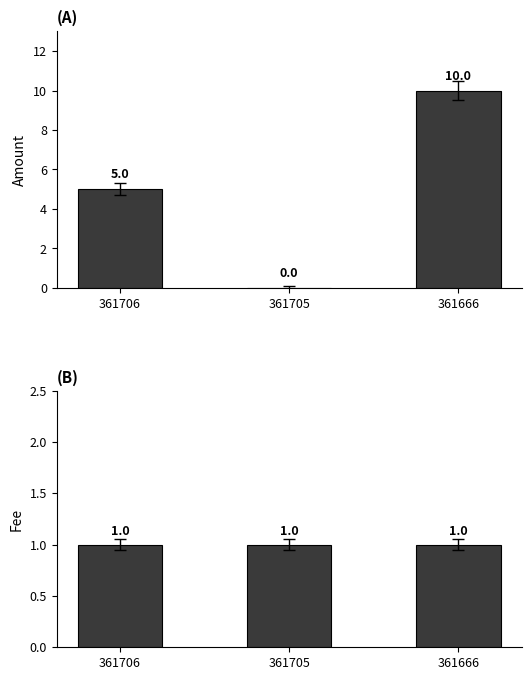

Count the Amount values in the range 0 to 10.

3